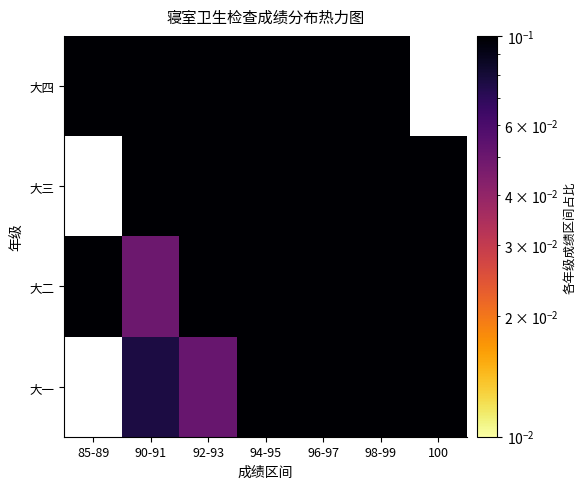

How many distinct data groups are displayed?

4